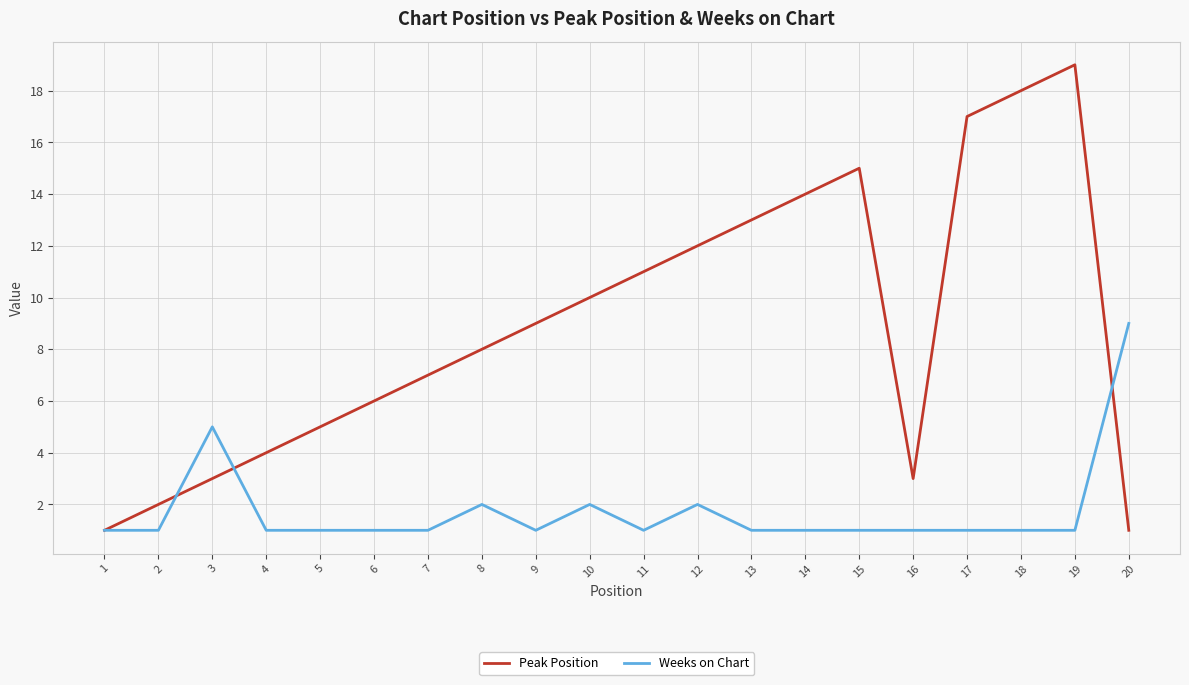

Count the number of data series in this chart.

2